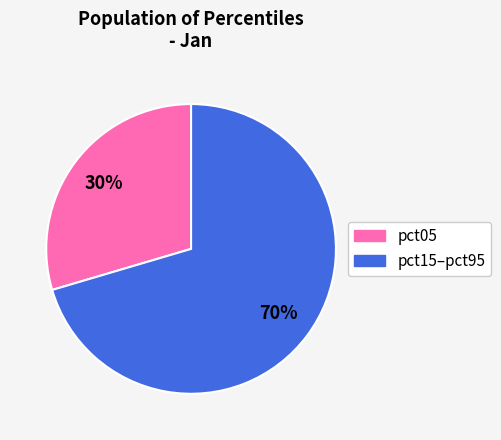

To the nearest percent, what is the average slice percentage?

50%